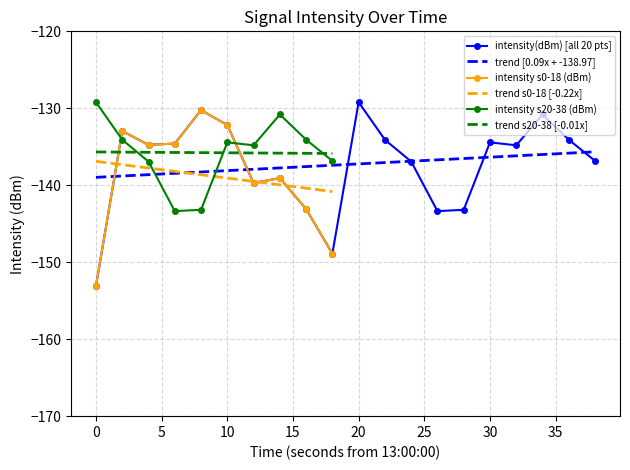

List the labels in order of value, smallest first.

0, 18, 26, 28, 16, 12, 14, 24, 38, 32, 4, 6, 30, 22, 36, 2, 10, 34, 8, 20